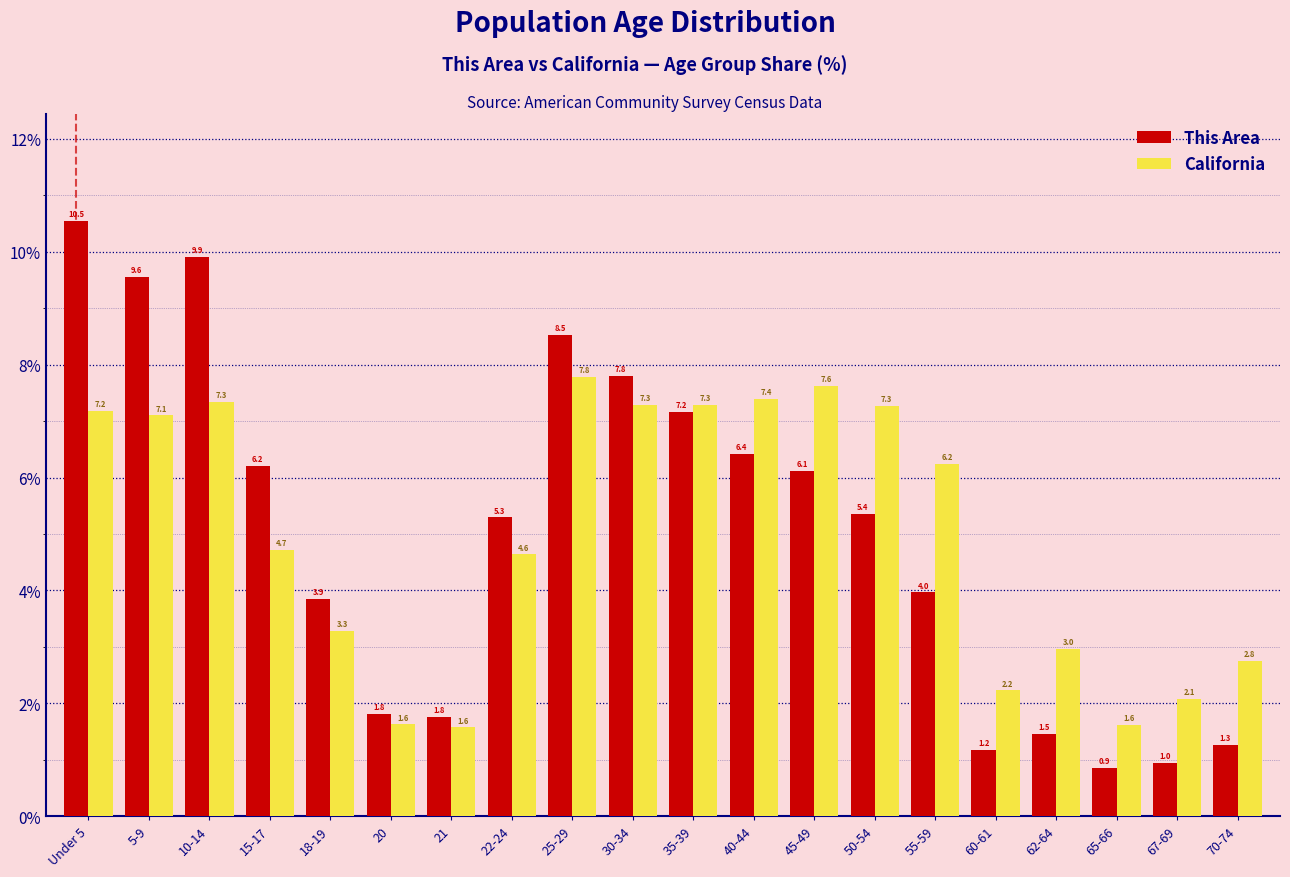

Reading left to right, what are all the values shown in this chart?

This Area: 10.5	9.6	9.9	6.2	3.9	1.8	1.8	5.3	8.5	7.8	7.2	6.4	6.1	5.4	4.0	1.2	1.5	0.9	1.0	1.3
California: 7.2	7.1	7.3	4.7	3.3	1.6	1.6	4.6	7.8	7.3	7.3	7.4	7.6	7.3	6.2	2.2	3.0	1.6	2.1	2.8